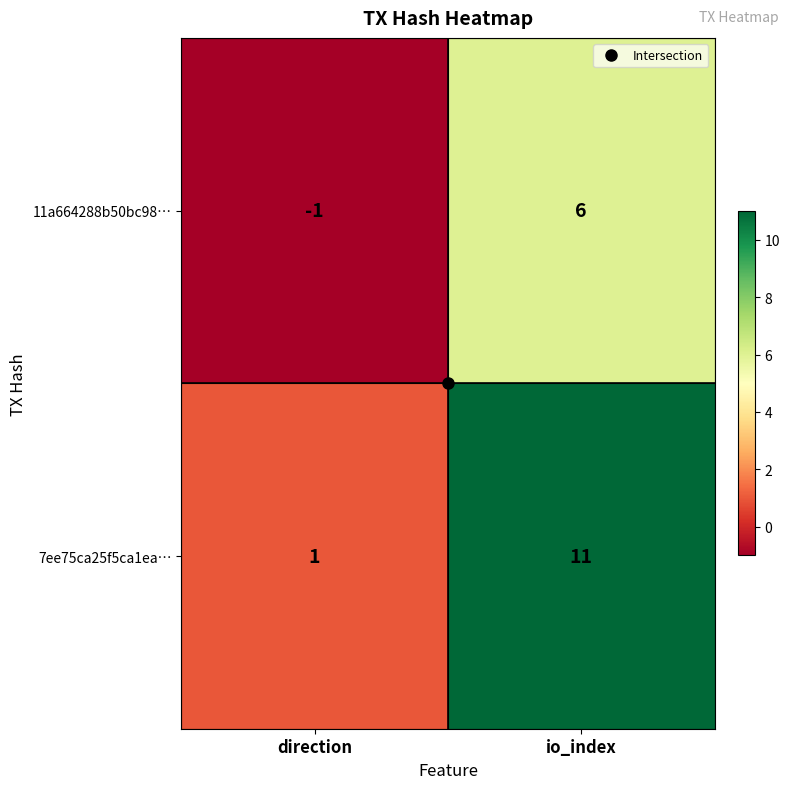

At how many categories does at least one series exceed 5?

1